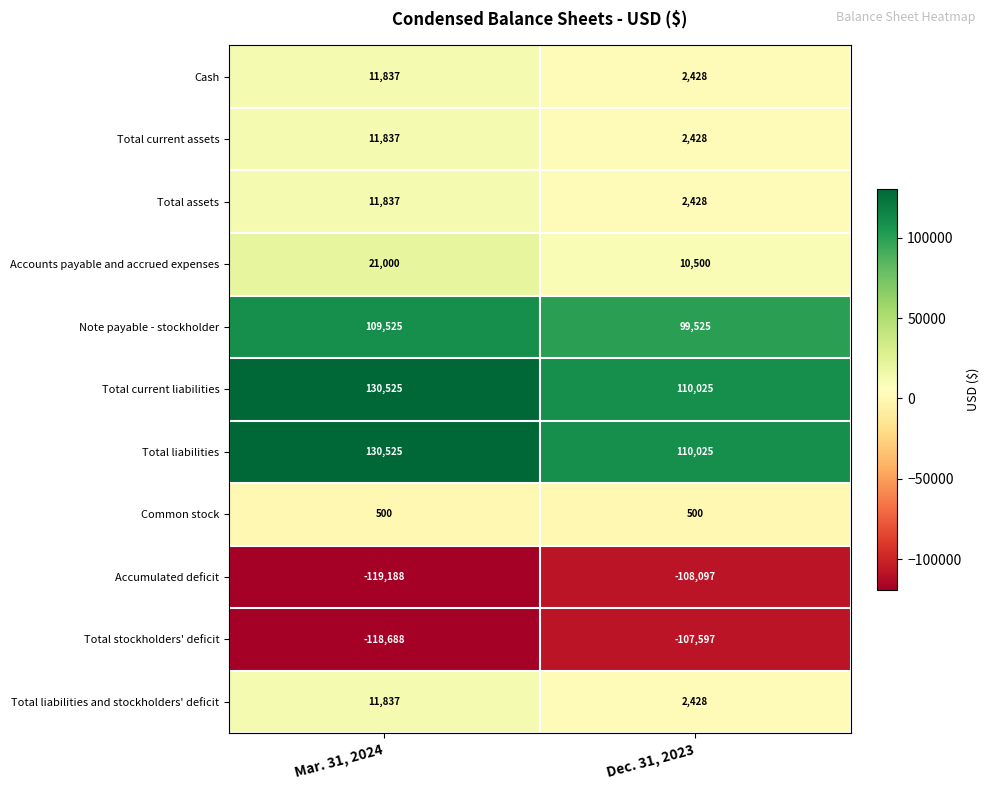

The value of Total stockholders' deficit at Dec. 31, 2023 is -151361. True or false?

False